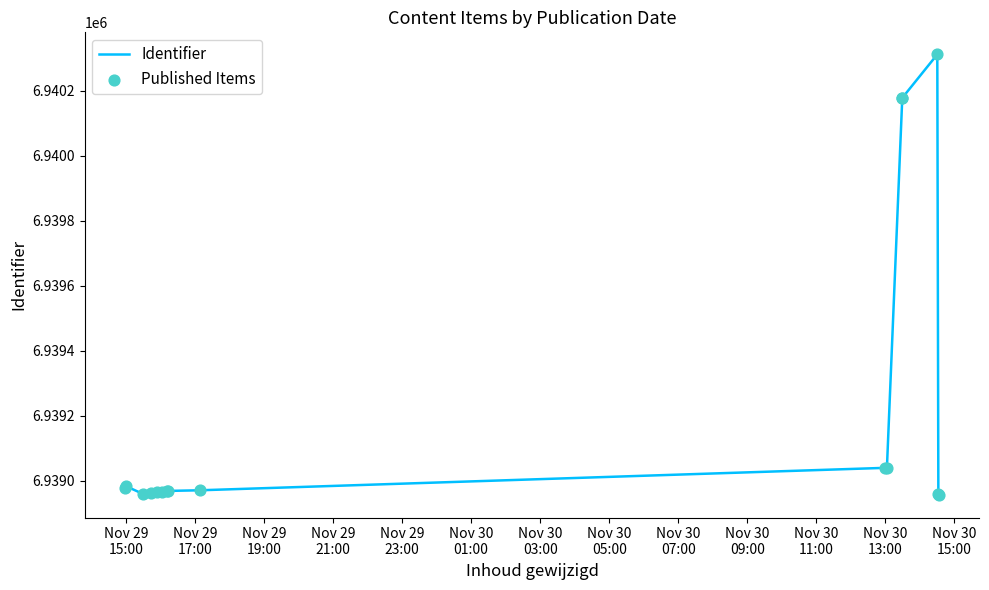

Is the value of Published Items at 15 greater than the value of Identifier at Nov 29
19:00?

No